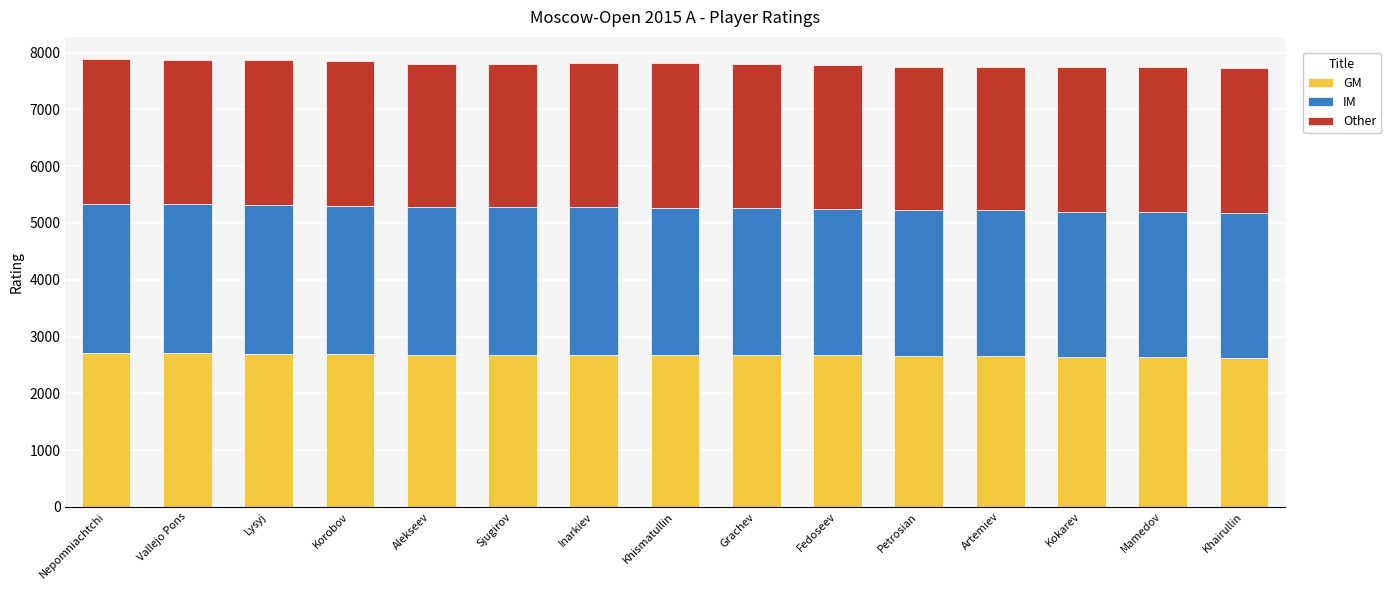

What is the highest value of the GM series?

2714